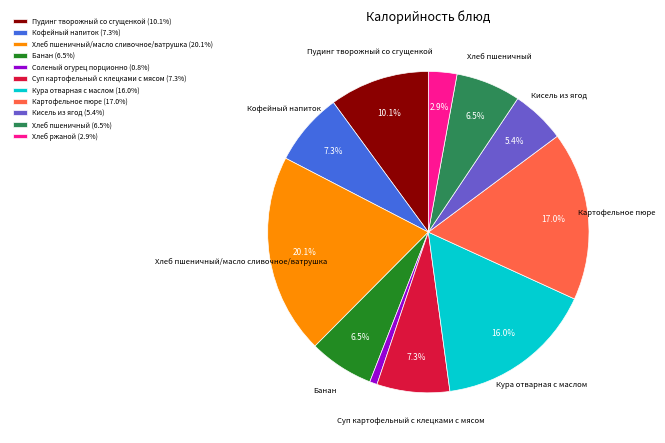

Between Пудинг творожный со сгущенкой (10.1%) and Кура отварная с маслом (16.0%), which is larger?

Кура отварная с маслом (16.0%)